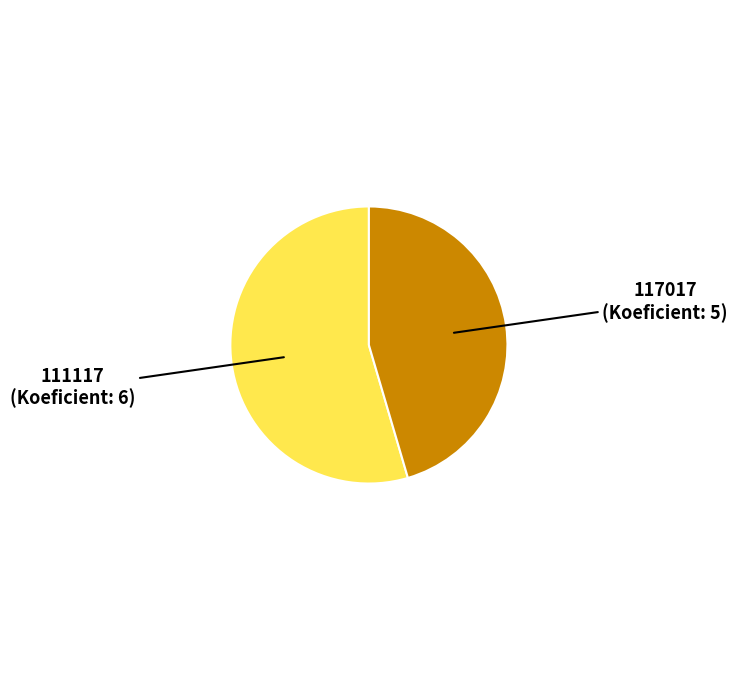

How many segments does this pie chart have?

2